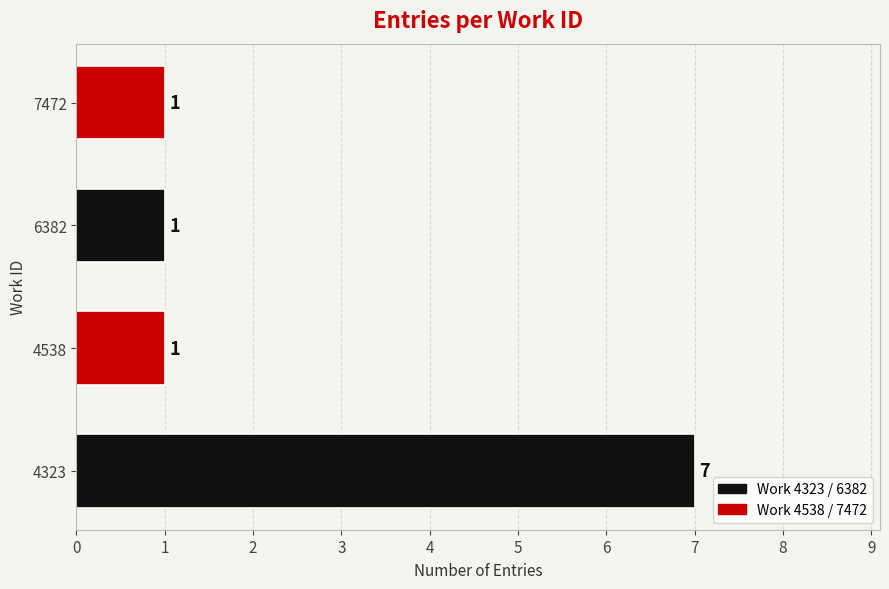

The value at 4538 is 0. True or false?

False